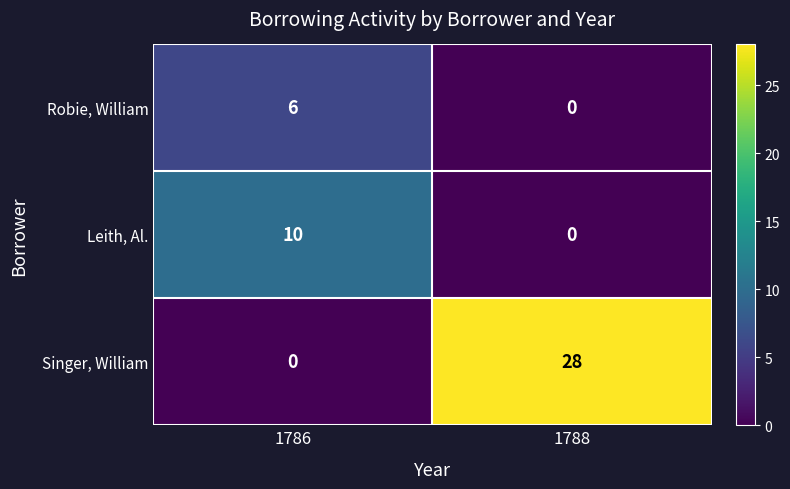

Reading right to left, what are all the values shown in this chart?

Robie, William: 0	6
Leith, Al.: 0	10
Singer, William: 28	0